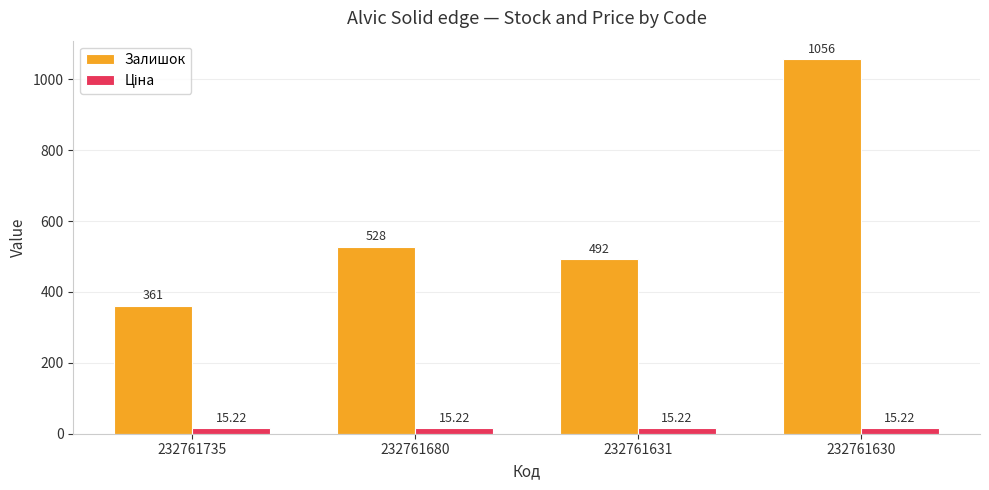

At which category is the sum across all series the highest?

232761630